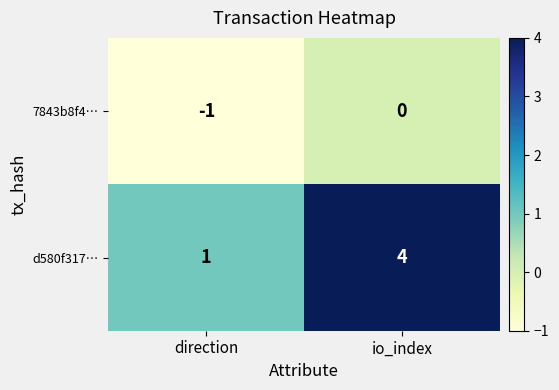

Reading left to right, list all the values displayed in this chart.

7843b8f4…: direction=-1	io_index=0
d580f317…: direction=1	io_index=4